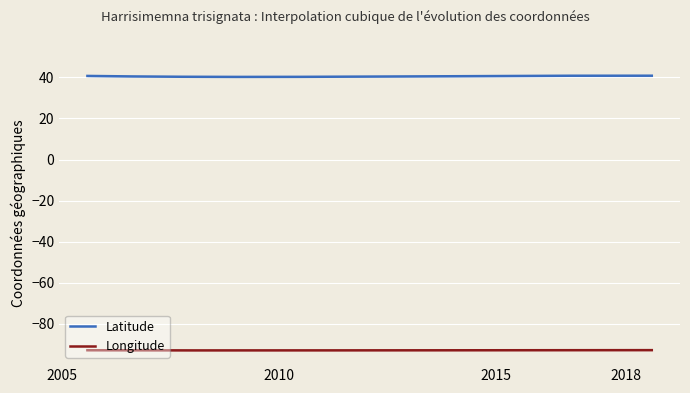

Is the value of Longitude at 2018-08-05 greater than the value of Latitude at 2017-07-15?

No